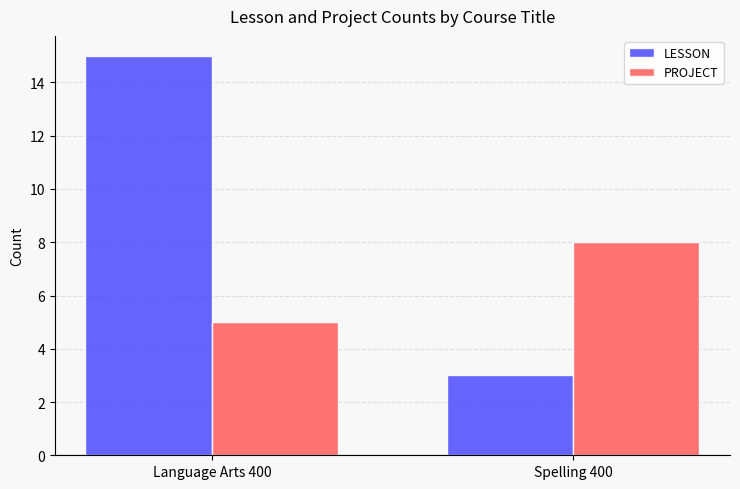

What is the average value of the LESSON series?

9